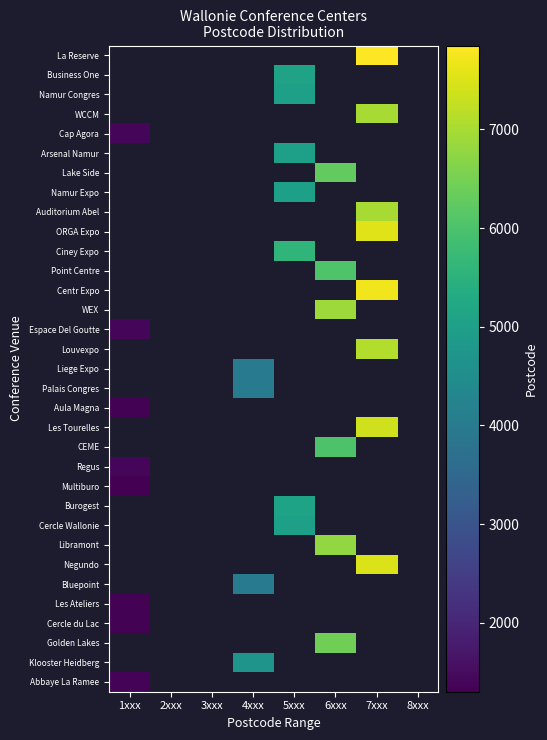

Is the value of Burogest at 7xxx greater than the value of Auditorium Abel at 4xxx?

No